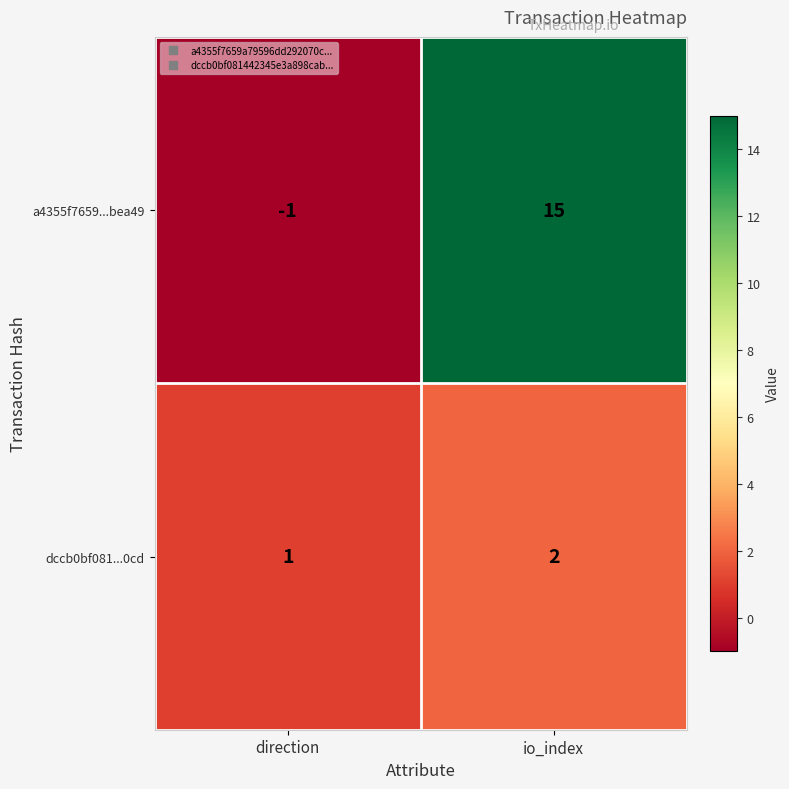

Rank the series at io_index from highest to lowest value.

a4355f7659...bea49, dccb0bf081...0cd